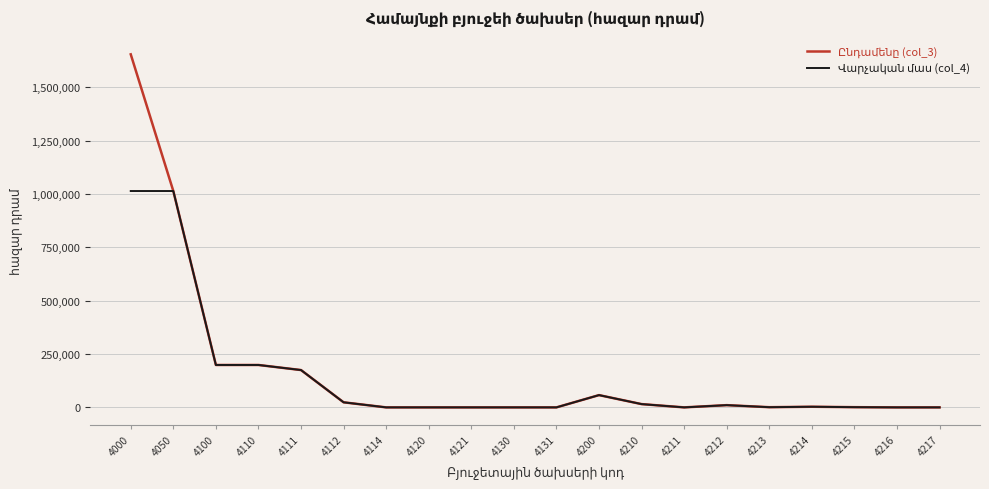

What is the maximum value shown in the chart?

1654918.5